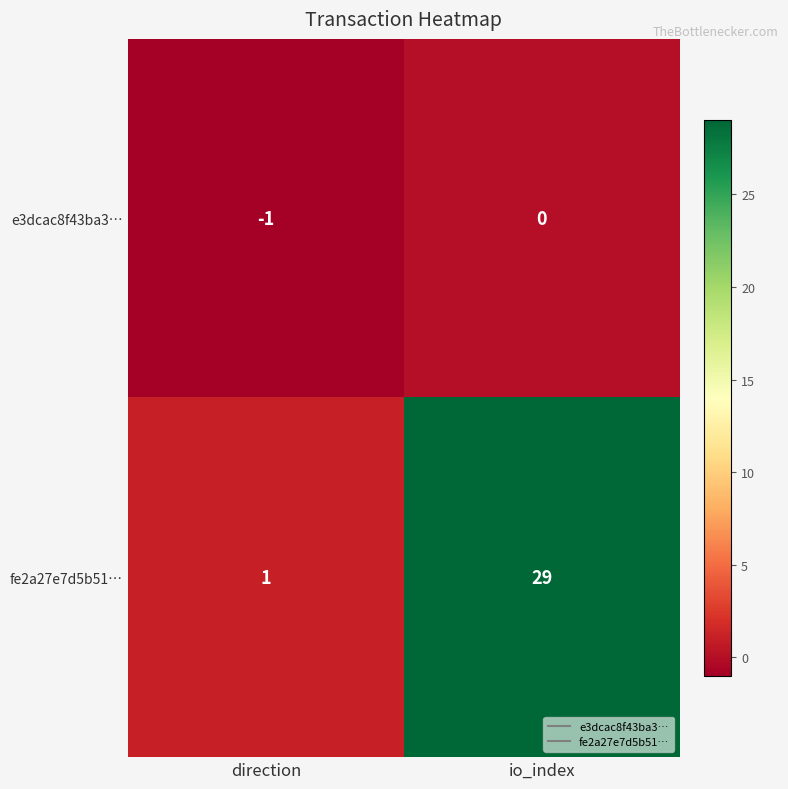

Where is fe2a27e7d5b51… nearest to the value 15?

direction